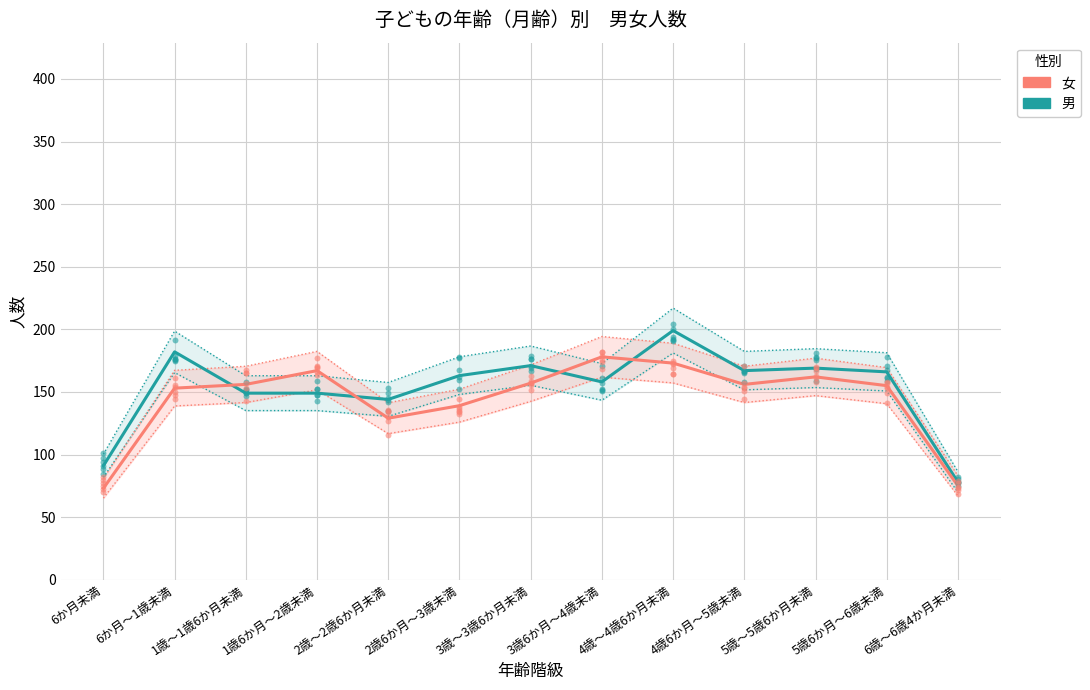

What are all the series names shown in the legend?

男, 女